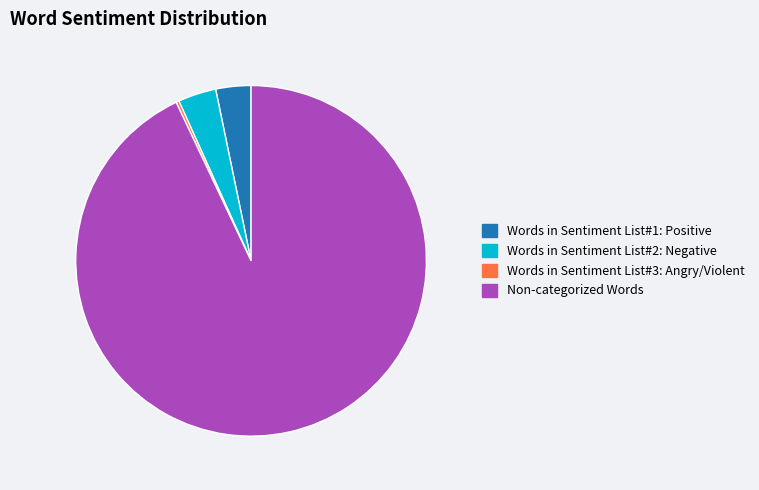

The Non-categorized Words slice represents 99% of the pie. True or false?

False